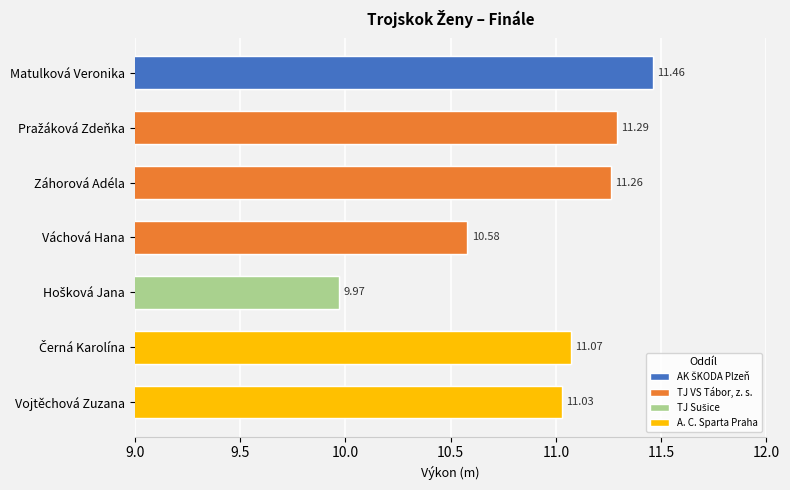

What is the average value?

11.0